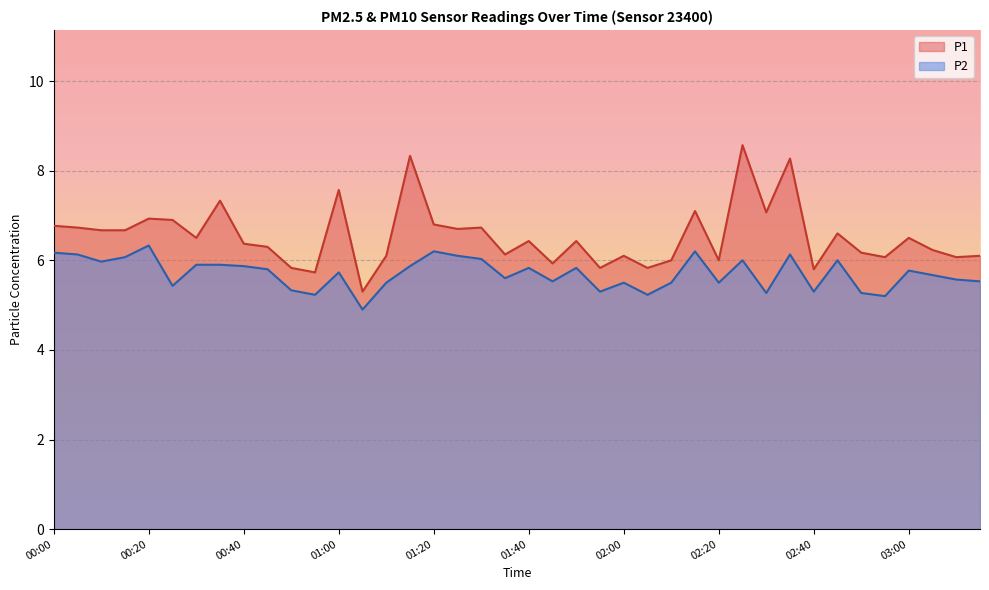

Which label corresponds to the smallest value in the chart?

01:05